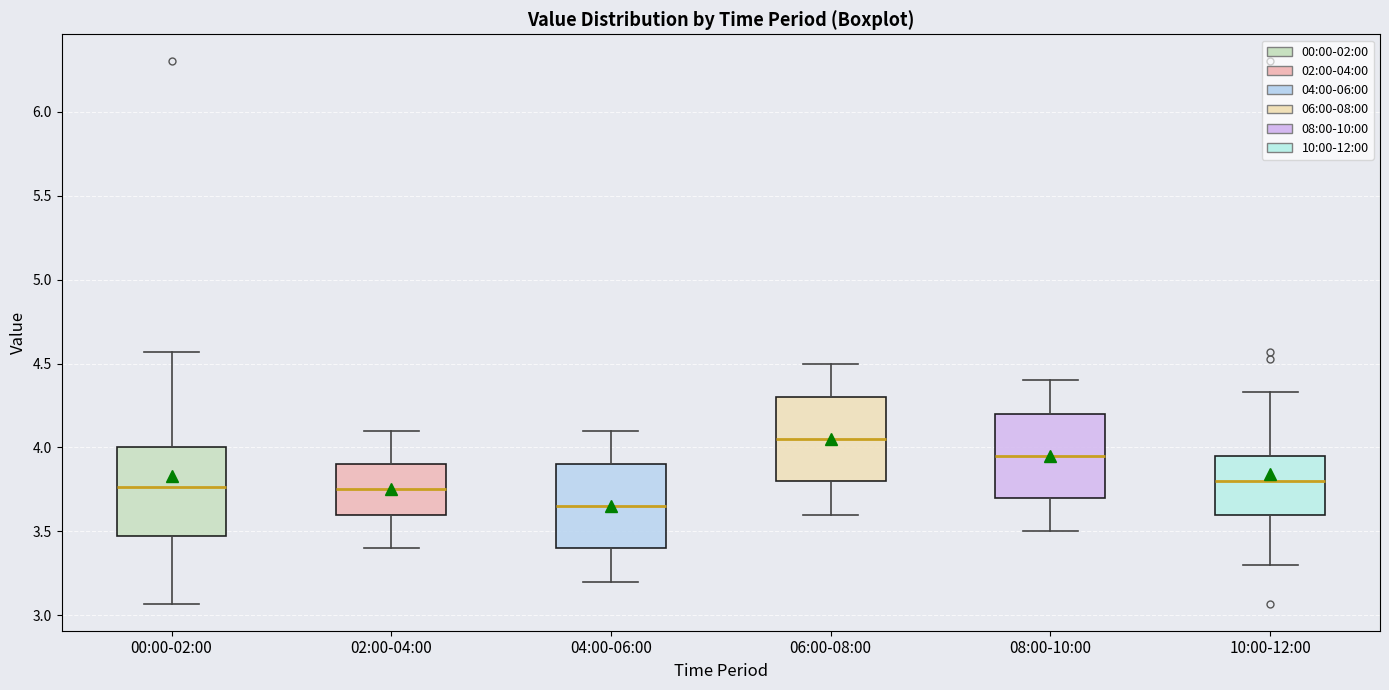

Which box has the highest median line?

06:00-08:00